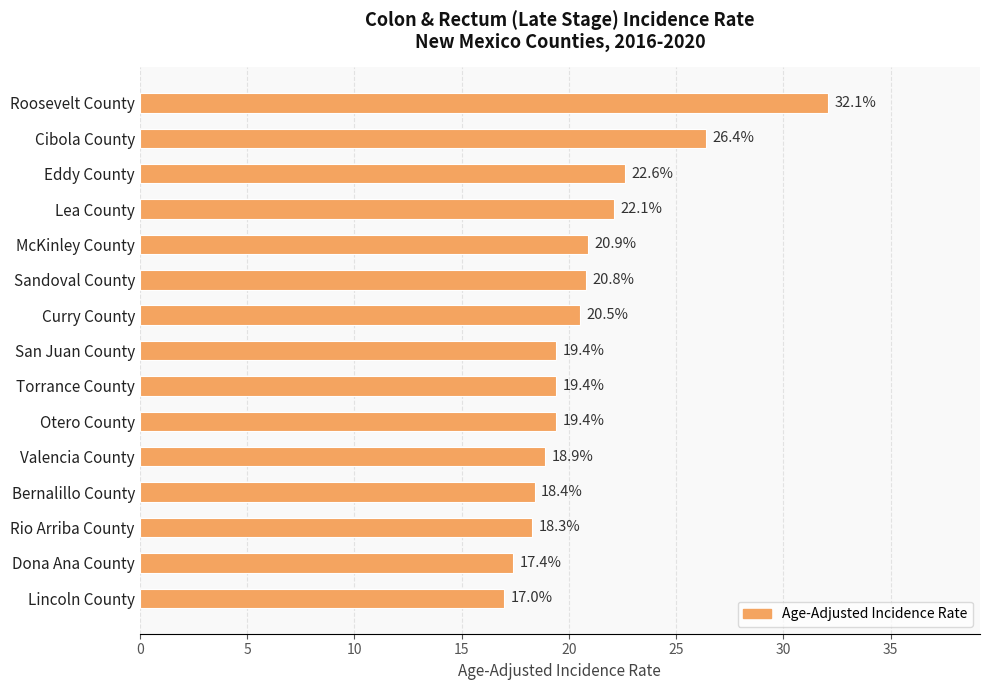

What is the difference between the second highest and minimum values?

9.4